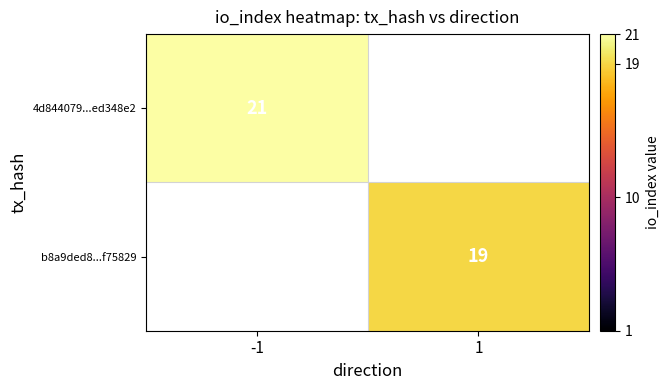

True or false: 4d844079...ed348e2 has a value of 8 at -1.

False